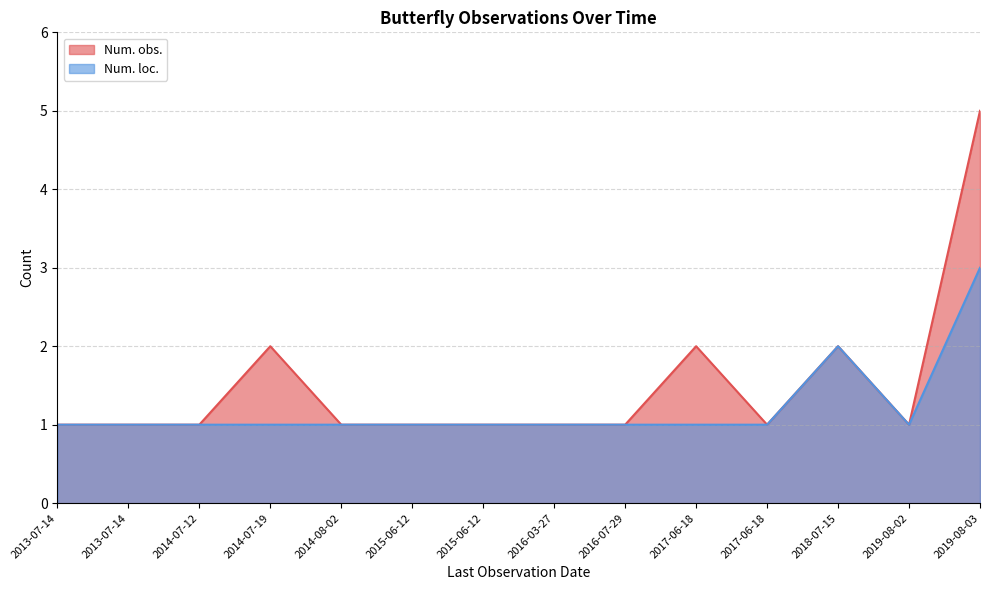

What is the value of the Num. loc. point at the 14th from the left?

3